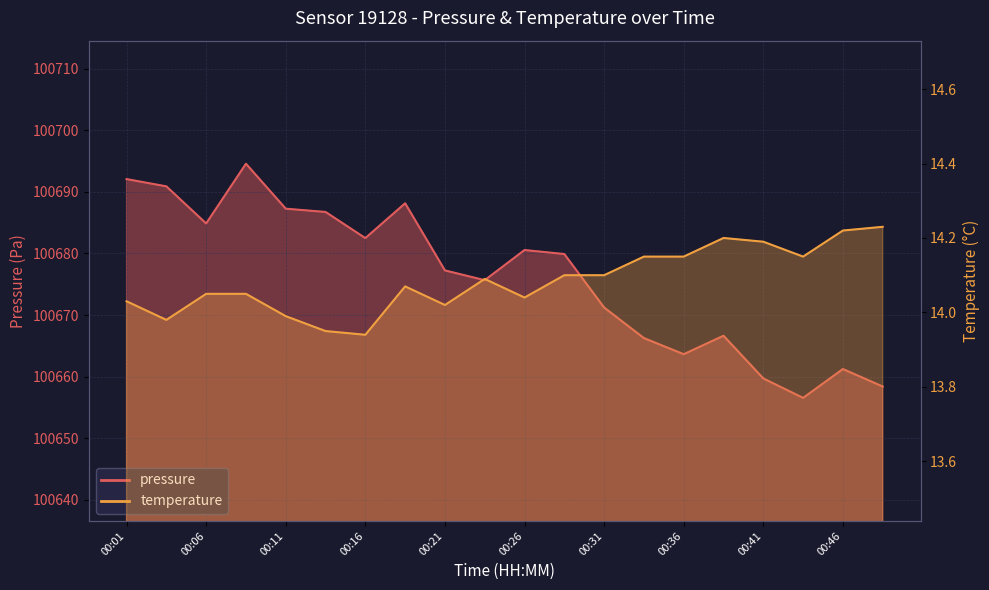

At how many categories does at least one series exceed 66816?

20